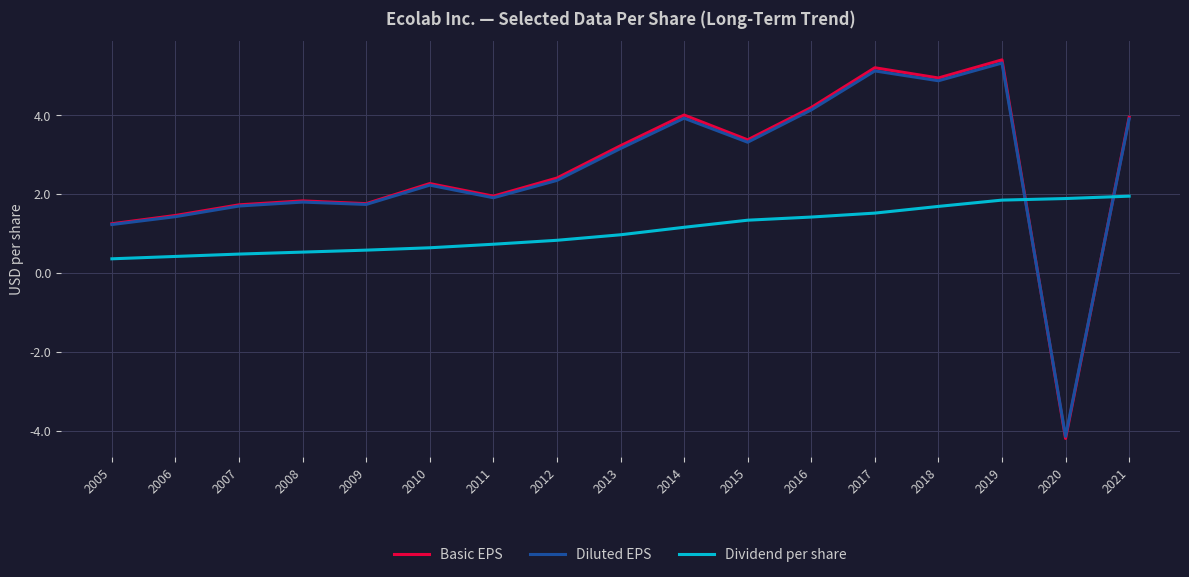

How many times do Basic EPS and Diluted EPS cross each other?

2